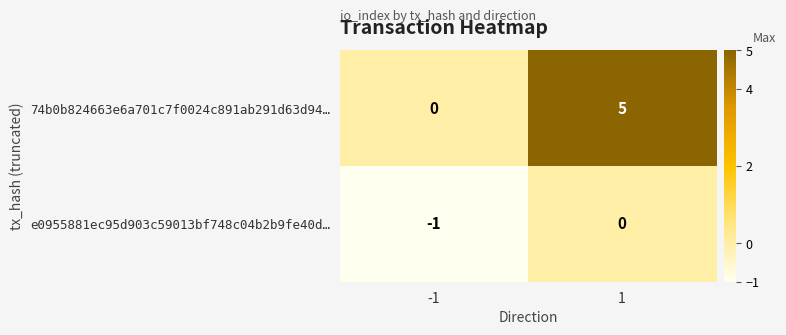

What is the sum of the 74b0b824663e6a701c7f0024c891ab291d63d94… values at -1 and 1?

5